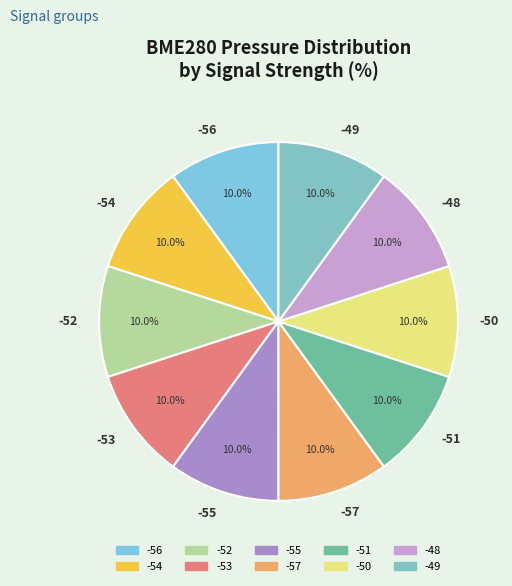

Combined, do -57 and -54 account for over 50%?

No